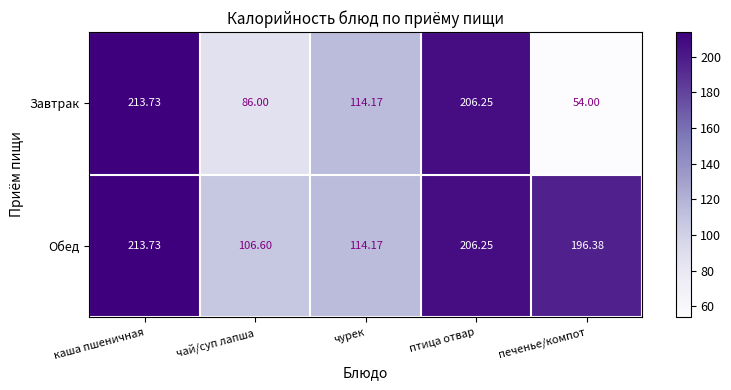

Is the value of Обед at печенье/компот greater than the value of Завтрак at печенье/компот?

Yes